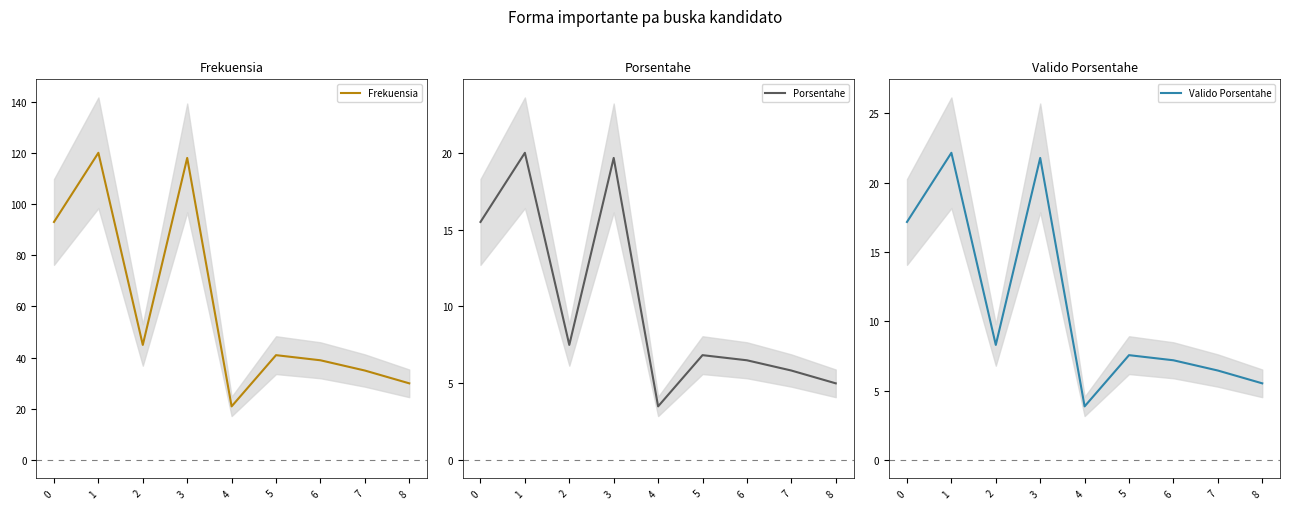

Is this an area chart (filled region under the line)?

No